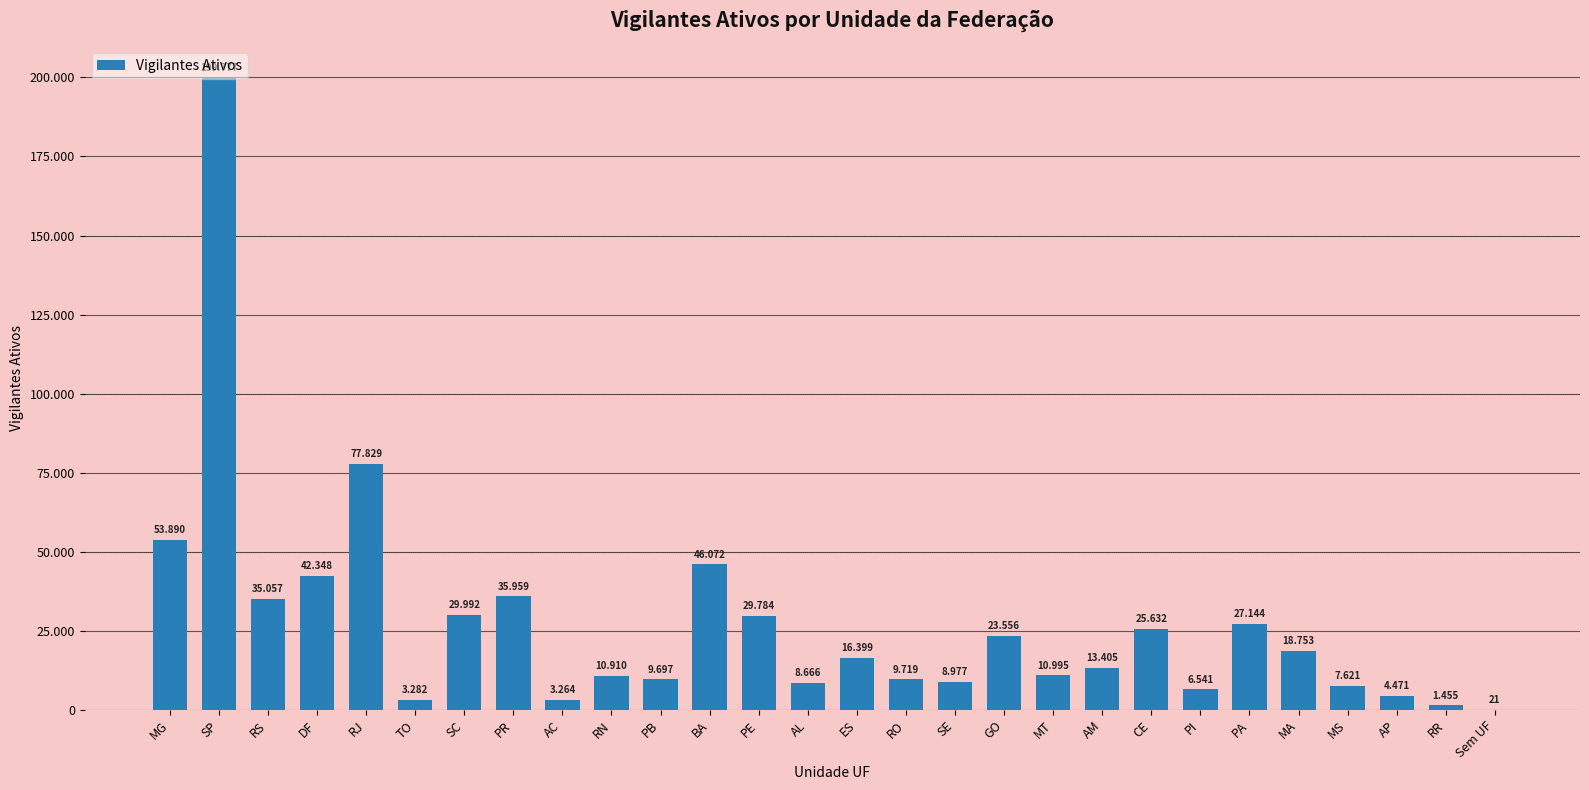

What position from the left is Sem UF?

28